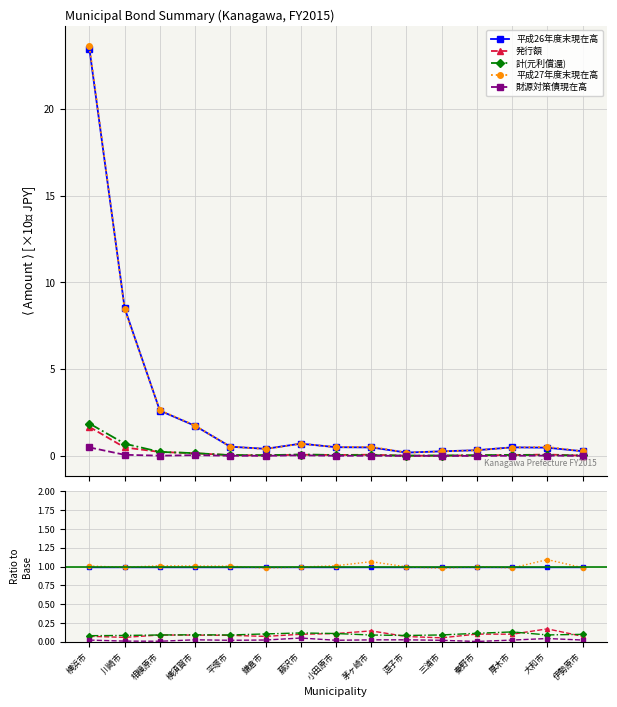

Rank the series at 小田原市 from highest to lowest value.

平成27年度末現在高, 平成26年度末現在高, 計(元利償還), 発行額, 財源対策債現在高